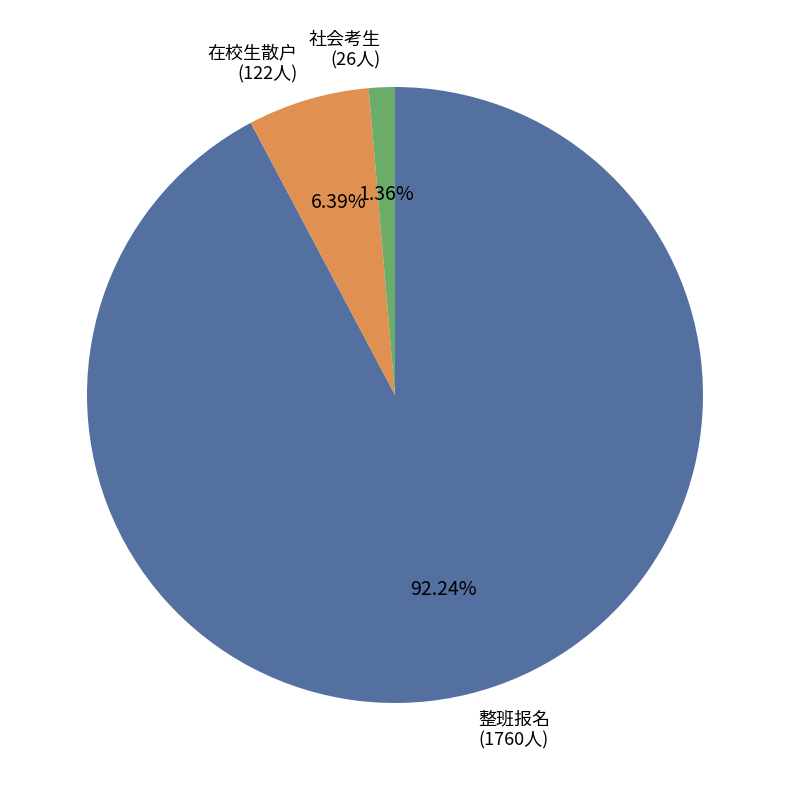

Rank the categories by value from lowest to highest.

社会考生 (26人), 在校生散户 (122人), 整班报名 (1760人)